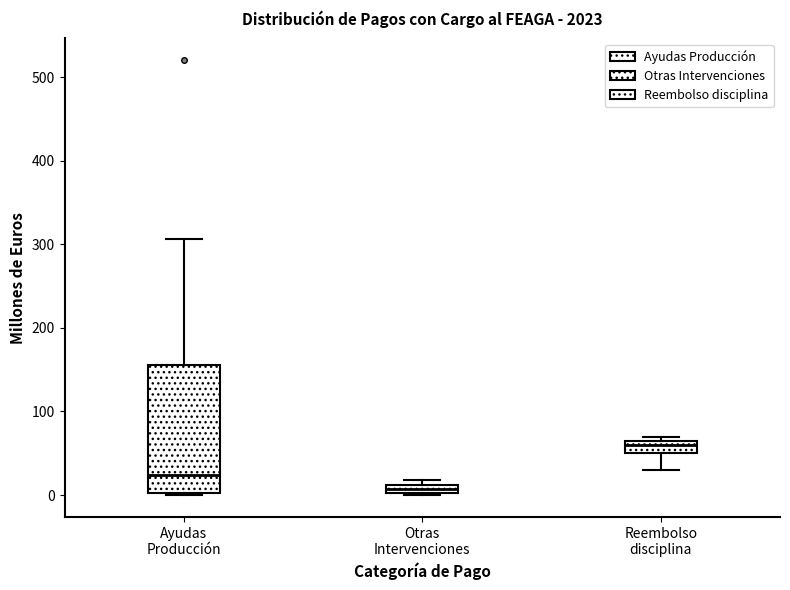

Which box is the tallest, from its lower edge to its upper edge?

Ayudas Producción